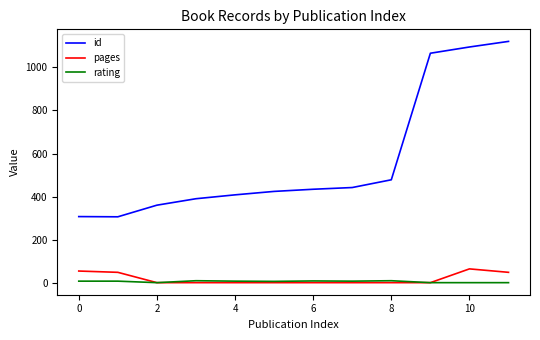

Which series has the widest spread of values?

id